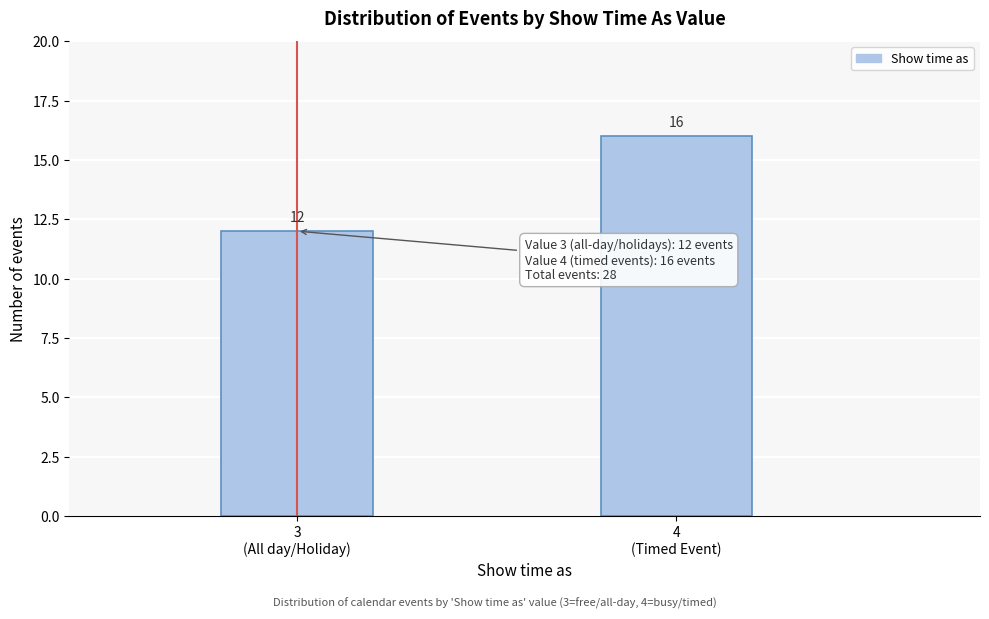

Reading left to right, what are all the values shown in this chart?

12	16